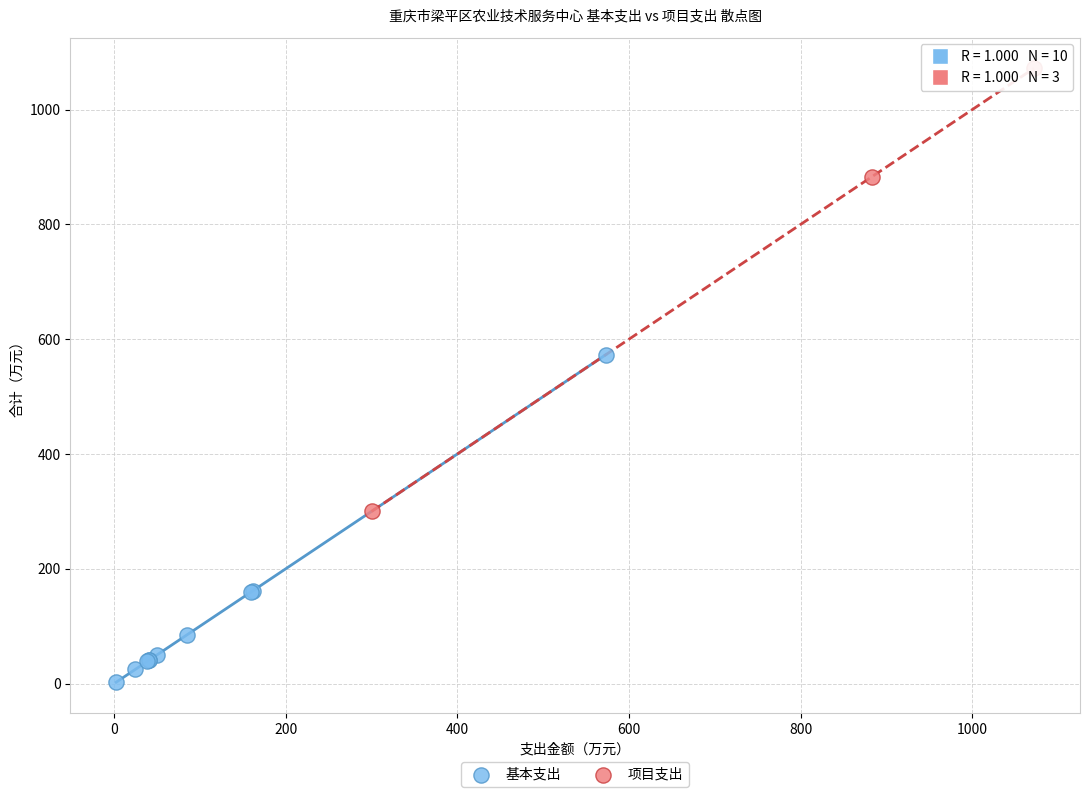

Which series has the largest Y range (max minus min)?

项目支出